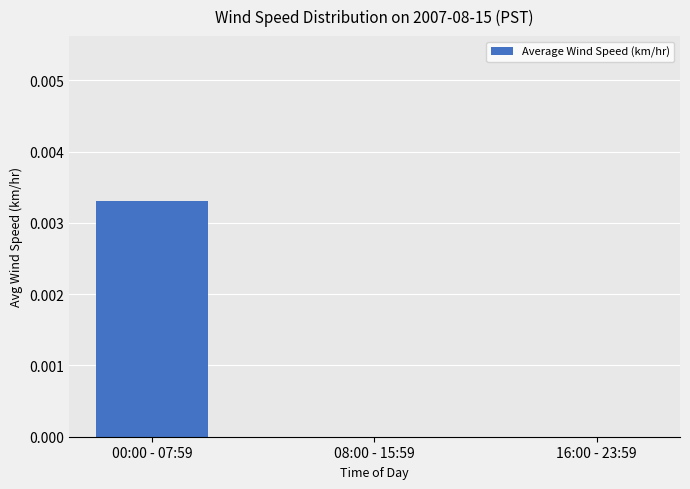

Which label corresponds to the largest value in the chart?

00:00 - 07:59